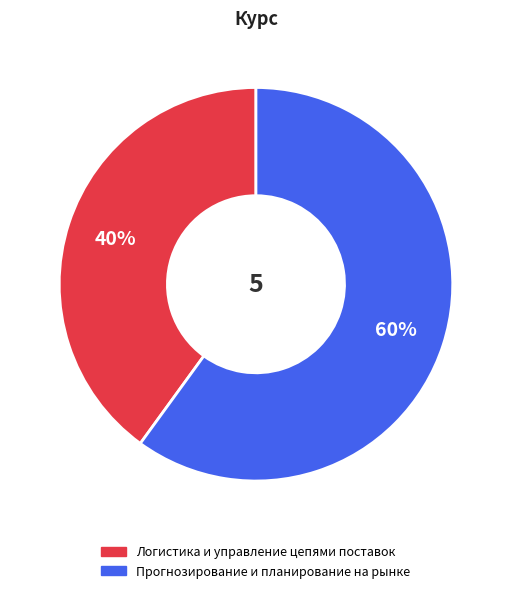

How many slices are in this pie chart?

2